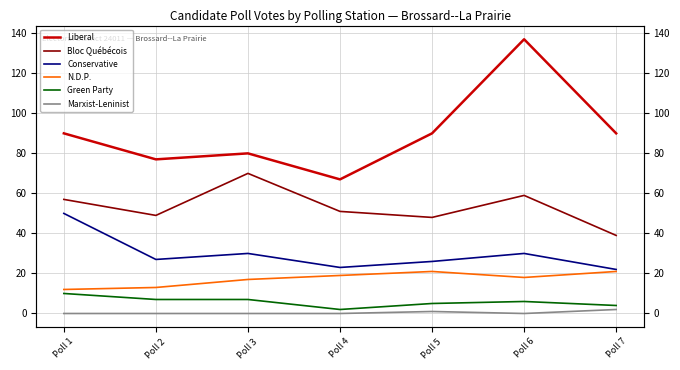

How many interior local peaks does the N.D.P. series have?

1